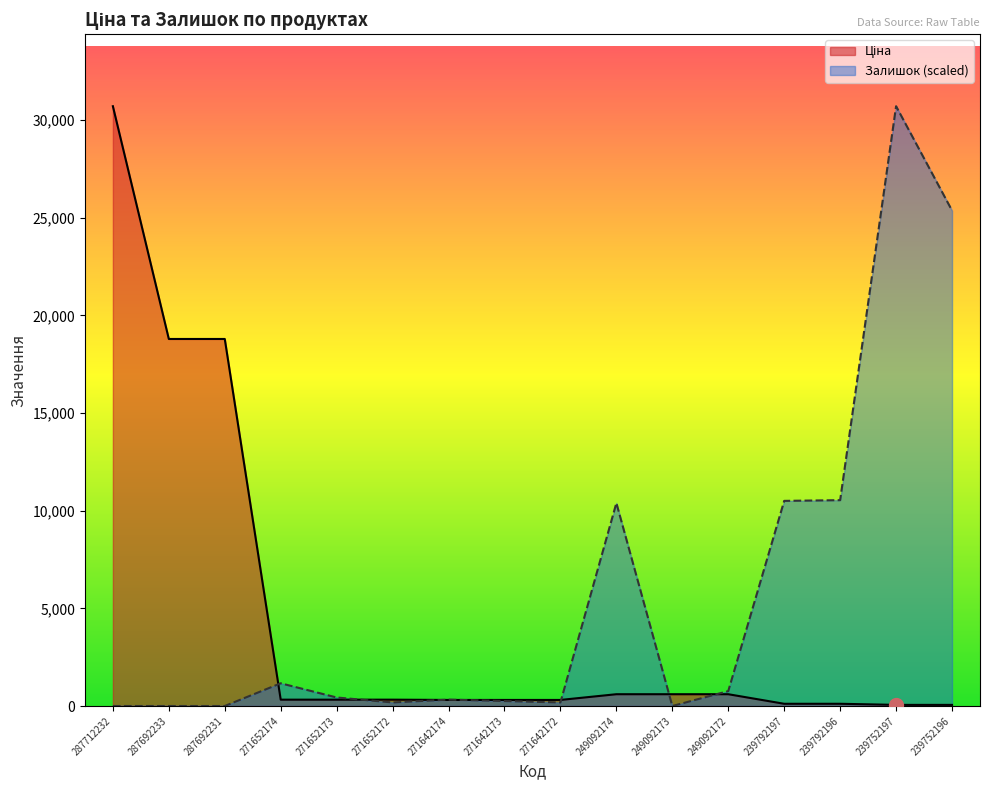

The Ціна series shows 49.4 at 239792197. True or false?

False